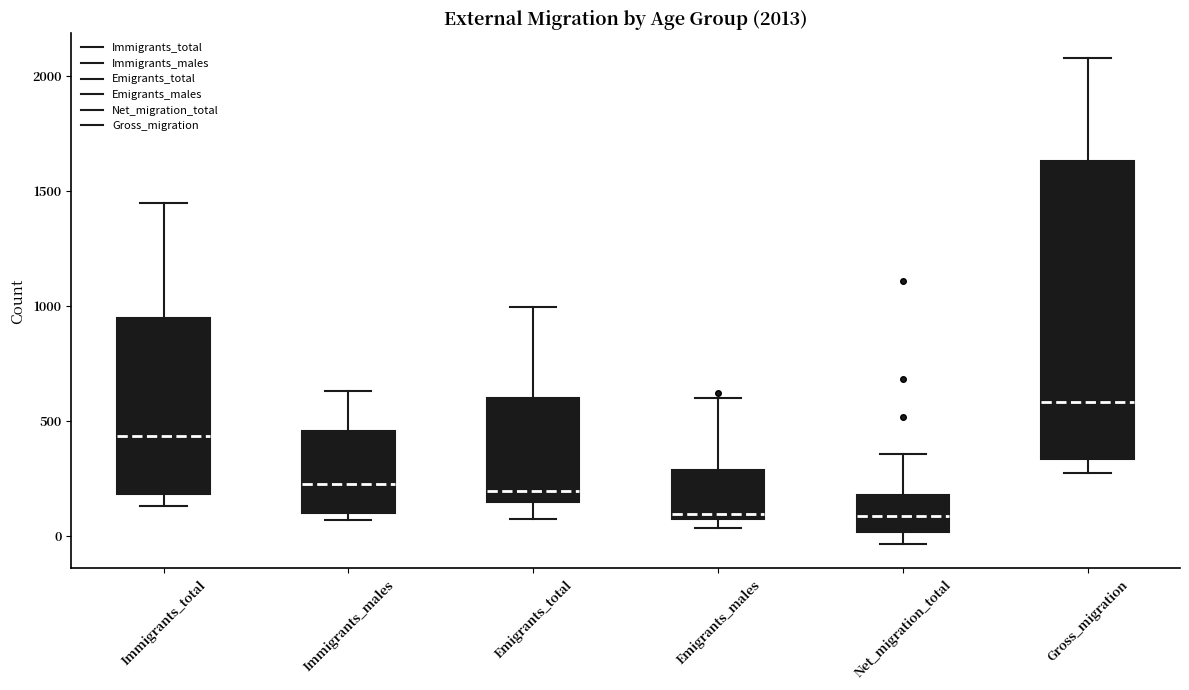

Which box's median line is the highest?

Gross_migration